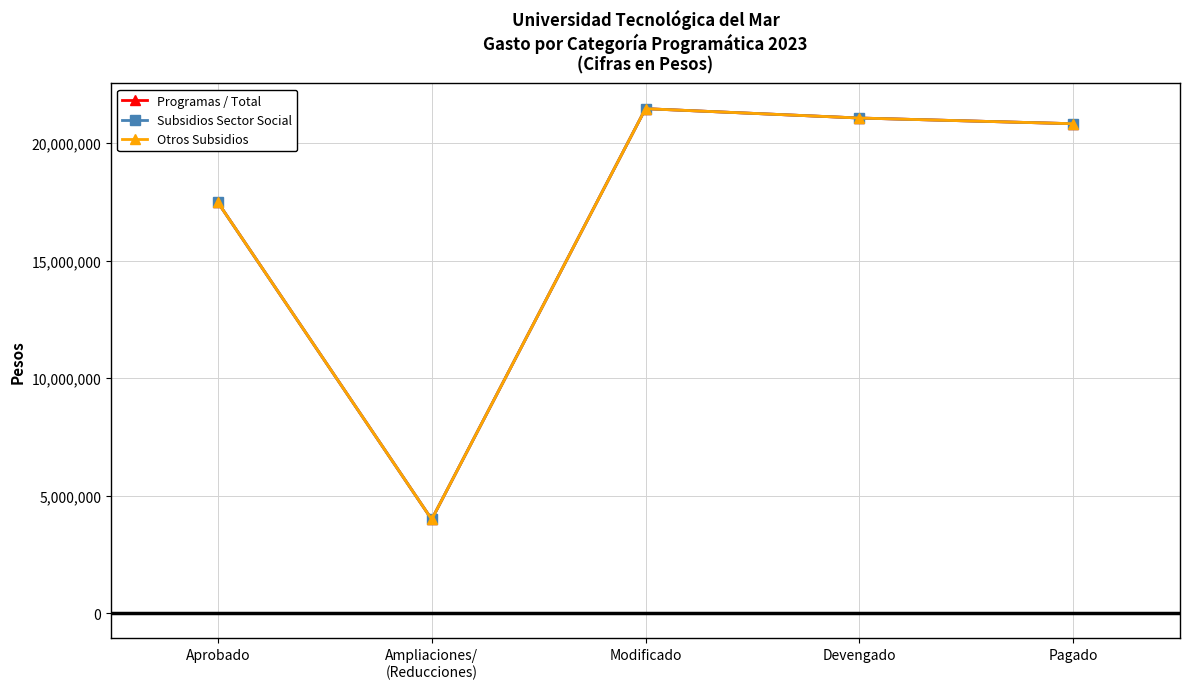

What is the label of the 5th point from the right?

Aprobado